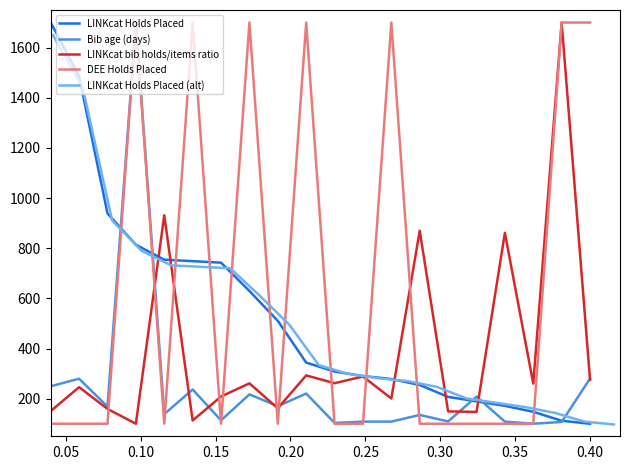

Which series has the largest total across all categories?

DEE Holds Placed